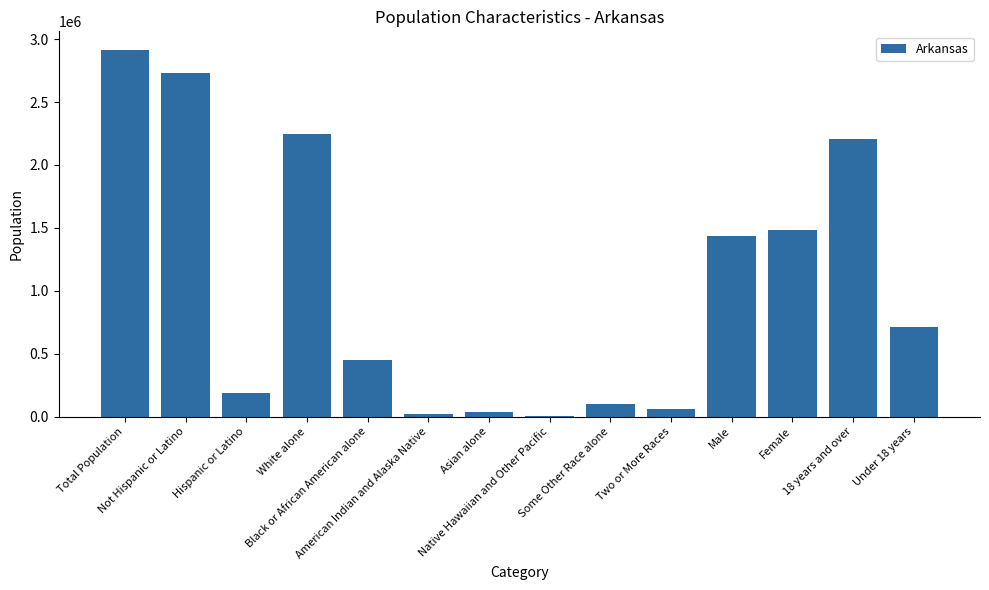

At which label does the data first exceed 711475?

Total Population